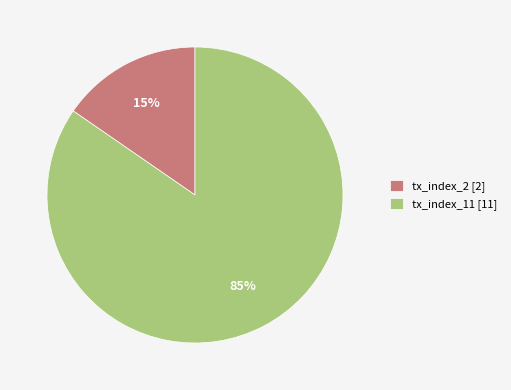

To the nearest percent, what is the combined percentage of tx_index_2 [2] and tx_index_11 [11]?

100%